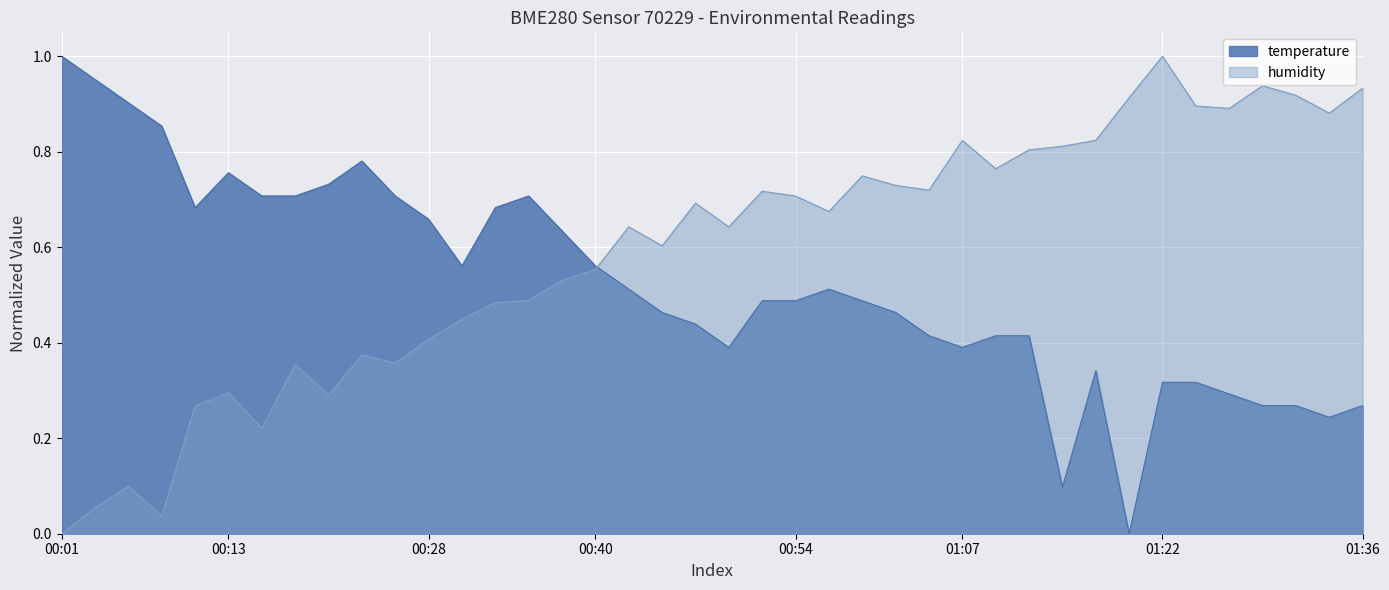

Which has a higher value, 01:04 or 00:50?

01:04